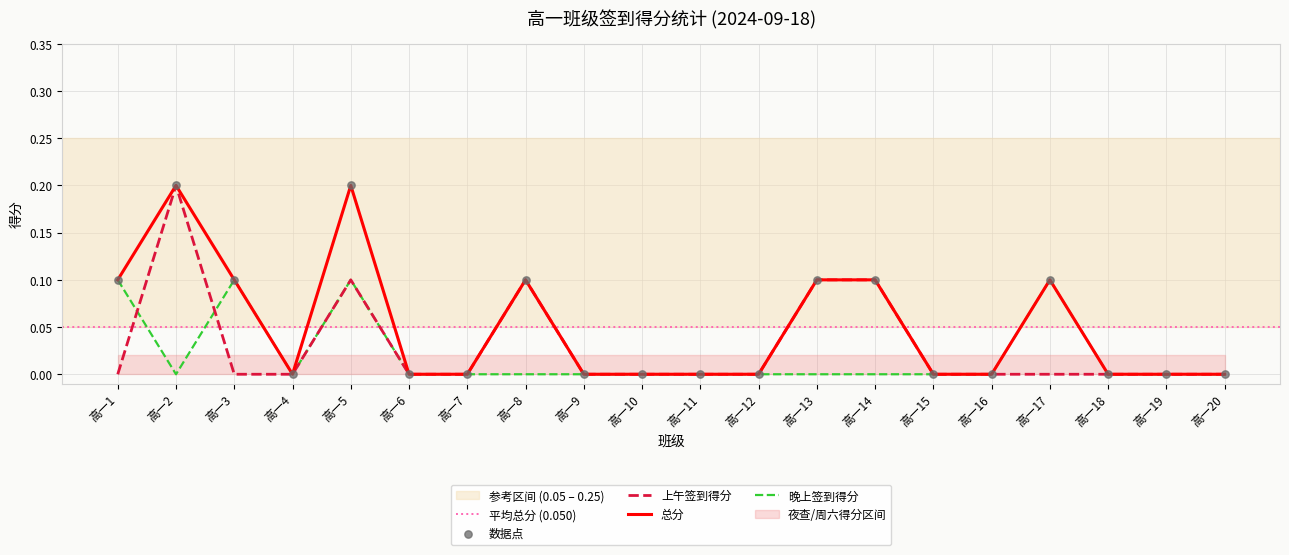

Which series has the largest total across all categories?

总分